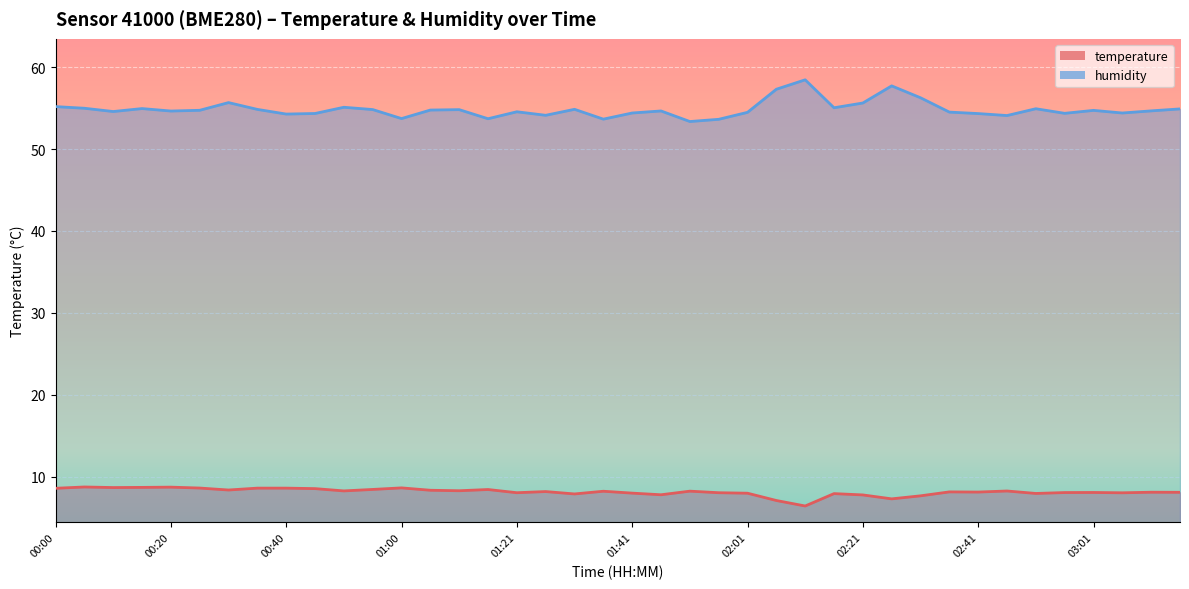

What is the average value of the temperature series?

8.2